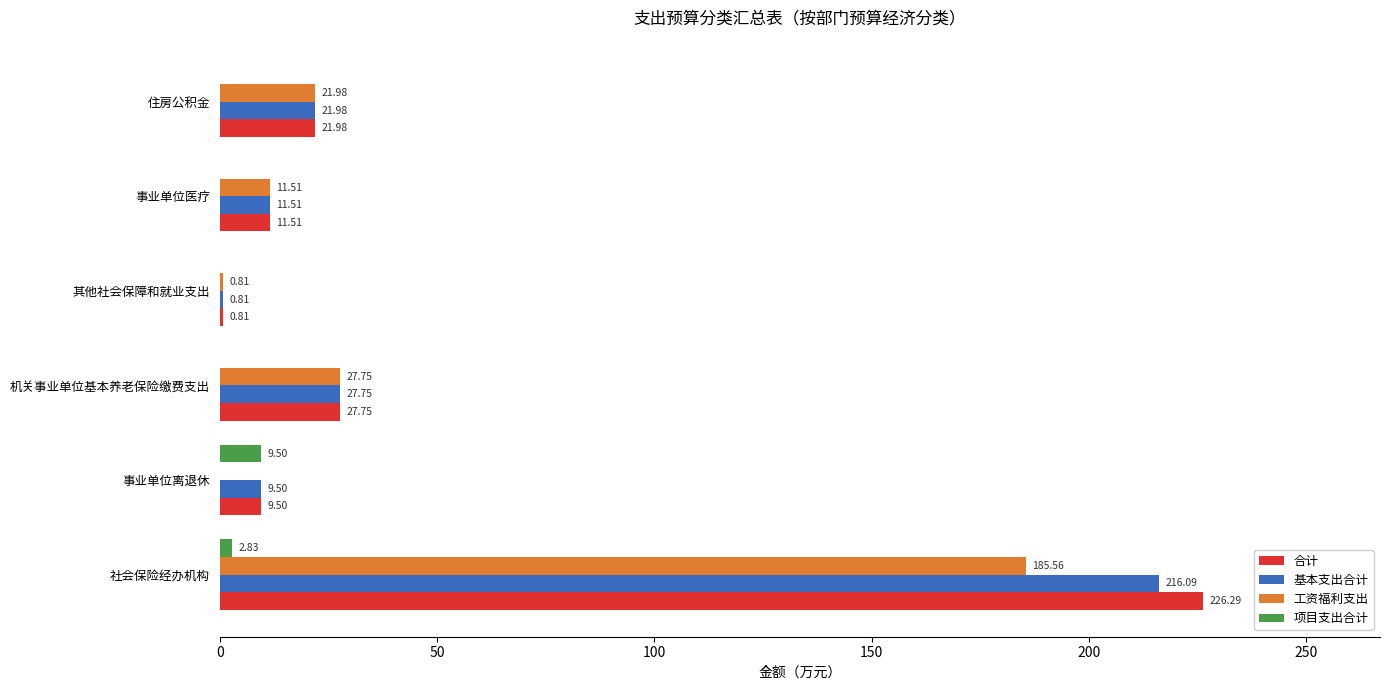

Where is 基本支出合计 nearest to the value 108?

机关事业单位基本养老保险缴费支出